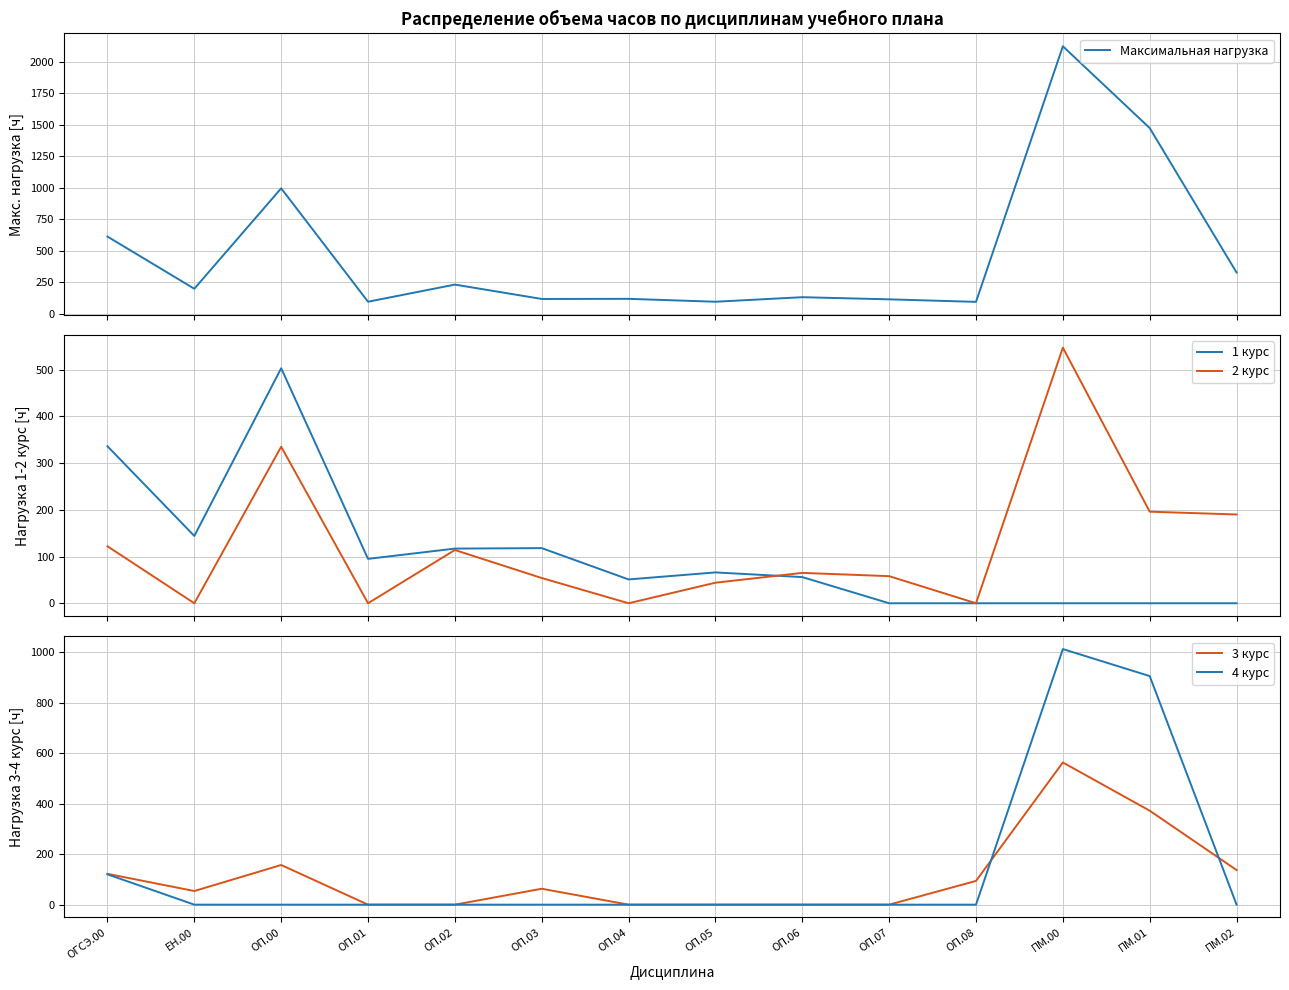

Reading right to left, list all the values displayed in this chart.

Максимальная нагрузка: 327	1473	2122	94	114	131	95	118	117	231	95	995	198	612
1 курс: 0	0	0	0	0	56	66	51	118	117	95	503	144	336
2 курс: 190	196	547	0	58	65	44	0	54	114	0	335	0	122
3 курс: 137	372	563	94	0	0	0	0	63	0	0	157	54	122
4 курс: 0	905	1012	0	0	0	0	0	0	0	0	0	0	120